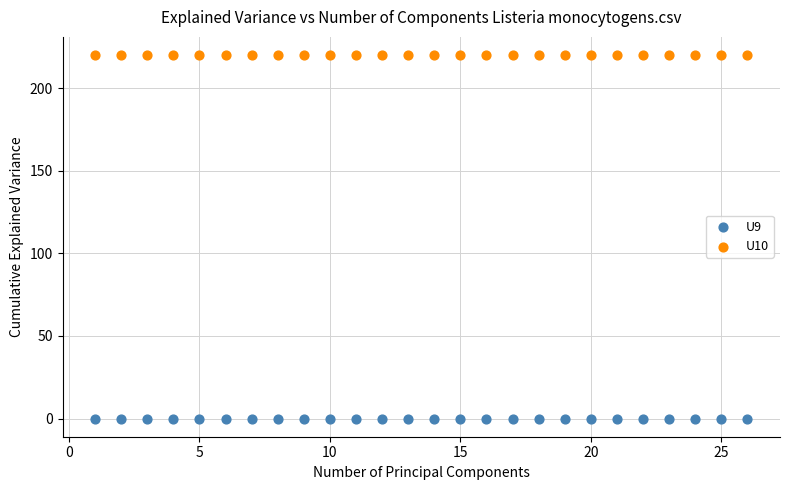

Which series reaches the minimum Y coordinate?

U9